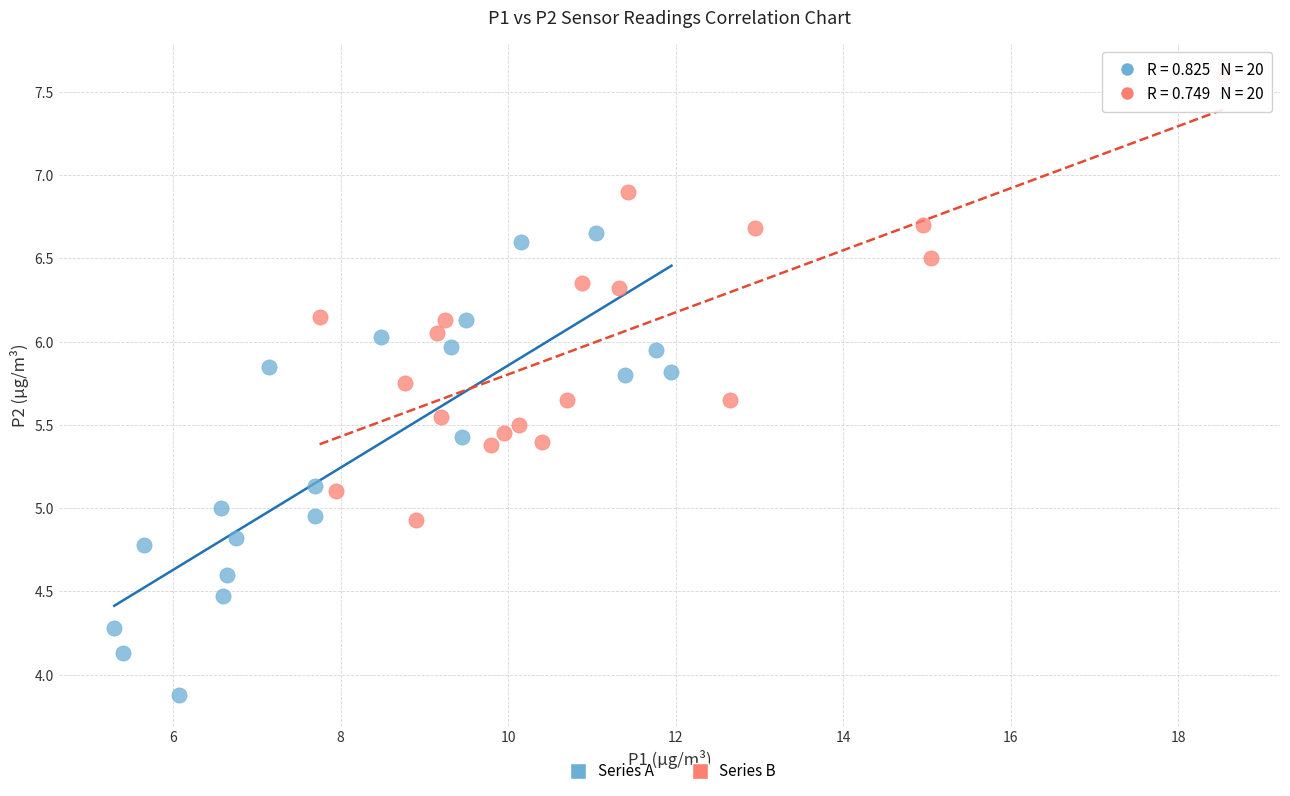

Which series contains the highest Y value?

Series B